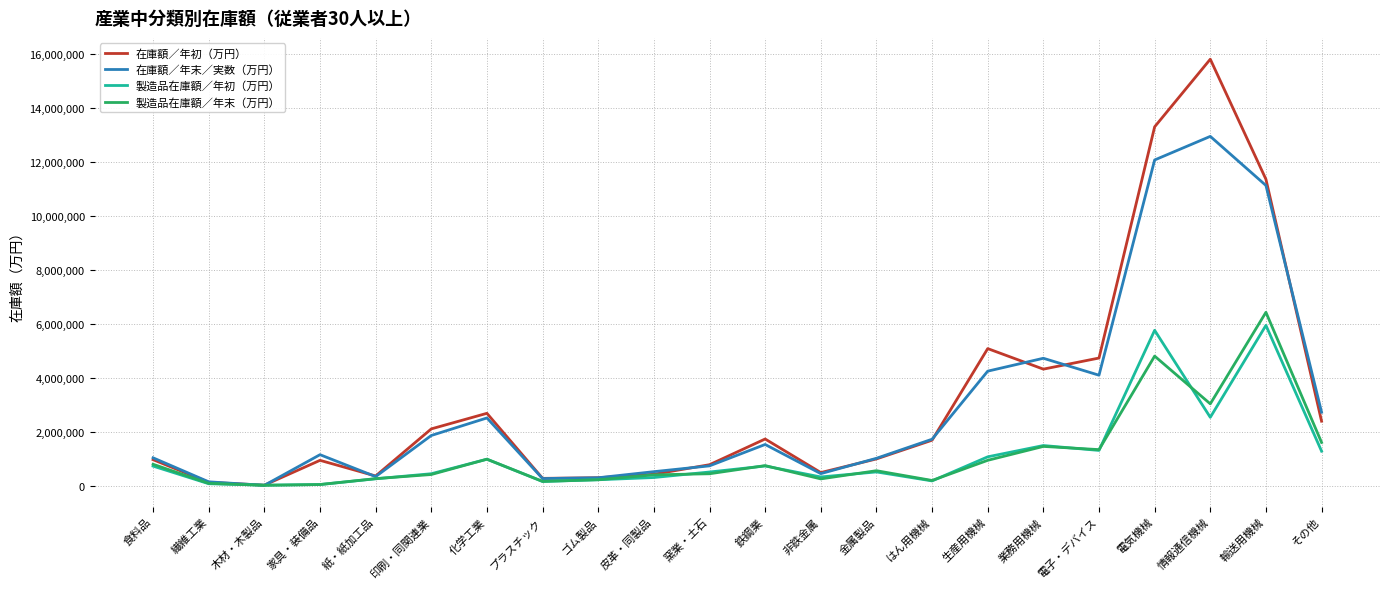

How many lines are shown in the chart?

4